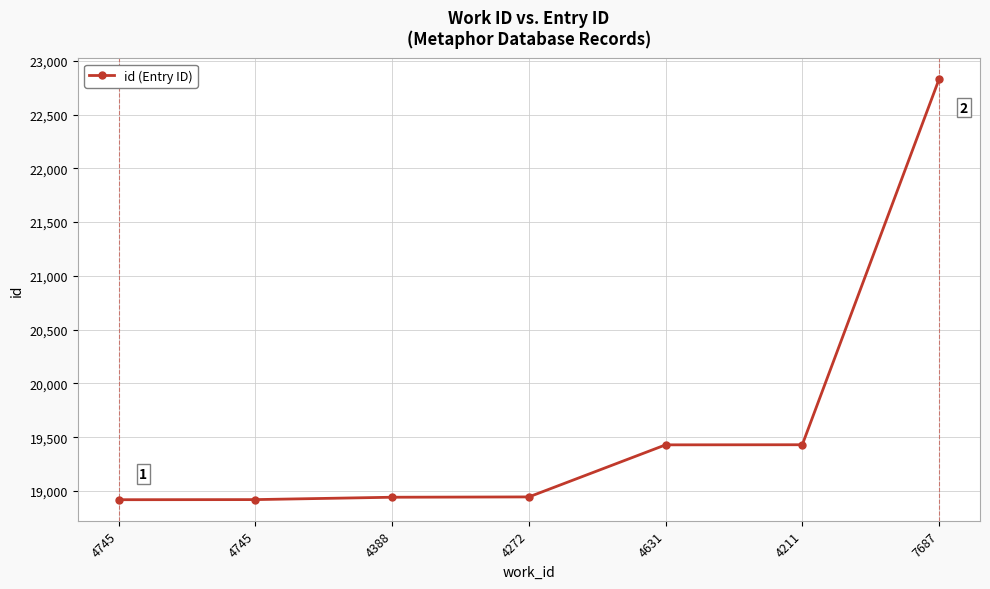

What is the sum of the values at 4745 and 4631?

38348